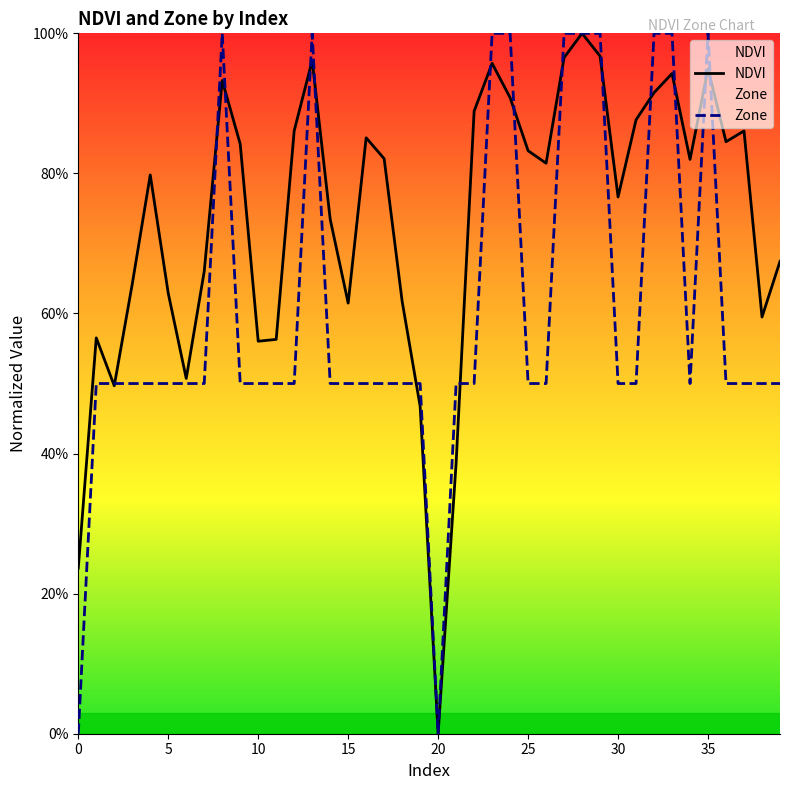

Is the value of NDVI at 24 greater than the value of Zone at 15?

Yes